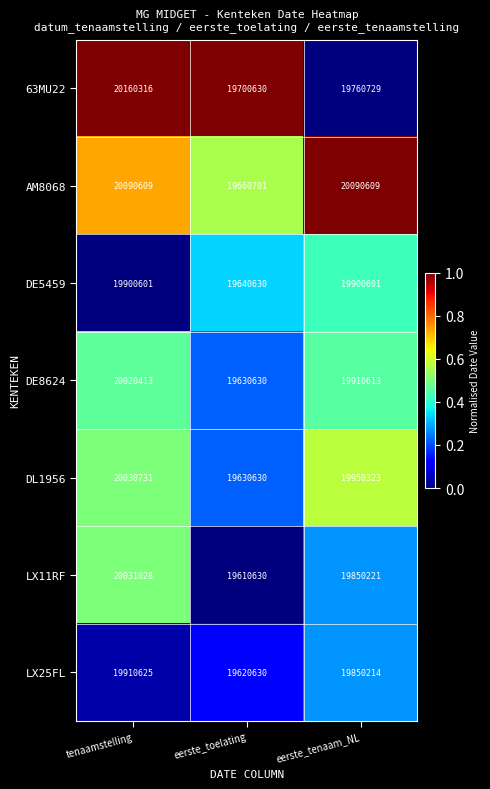

Is it true that LX25FL equals 19910625 at tenaamstelling?

True